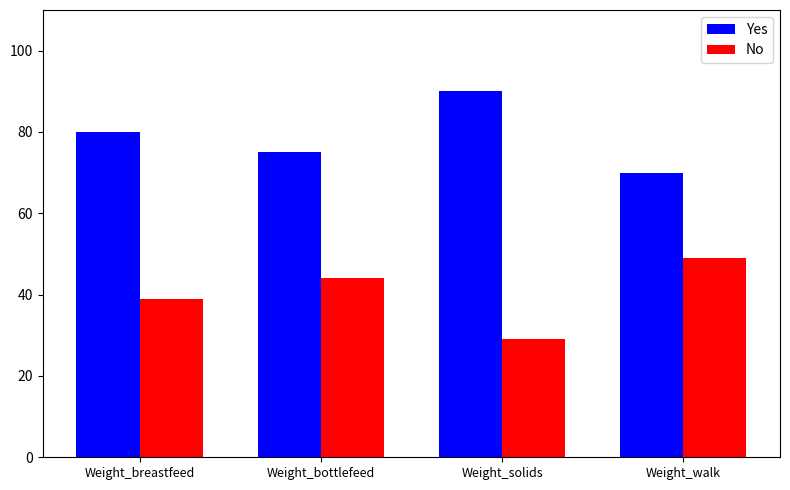

Which series has the largest total across all categories?

Yes